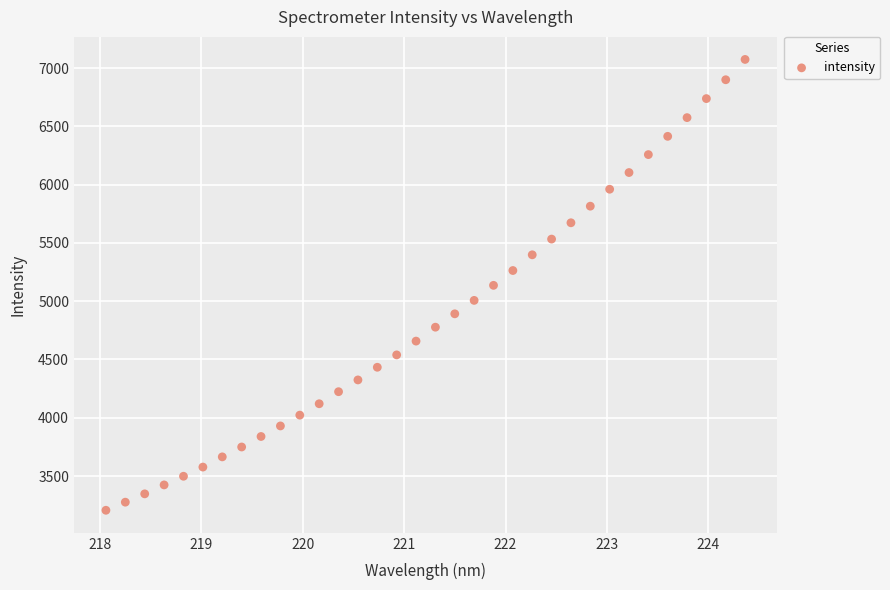

What is the range of Y values (max minus min)?

3867.1